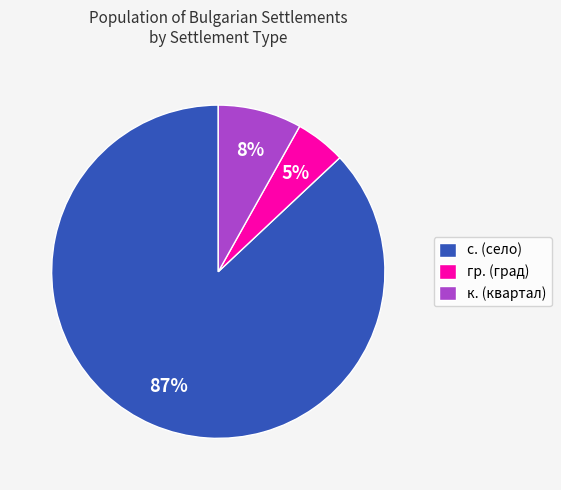

Is it true that с. (село) is 87% of the pie?

True